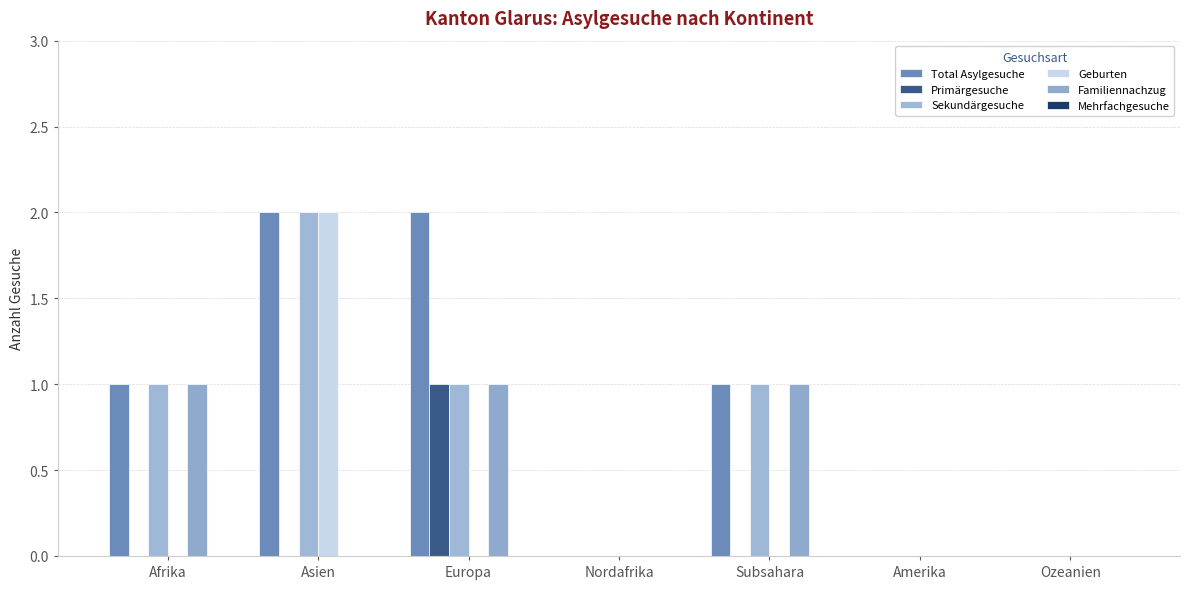

What is the greatest value displayed?

2